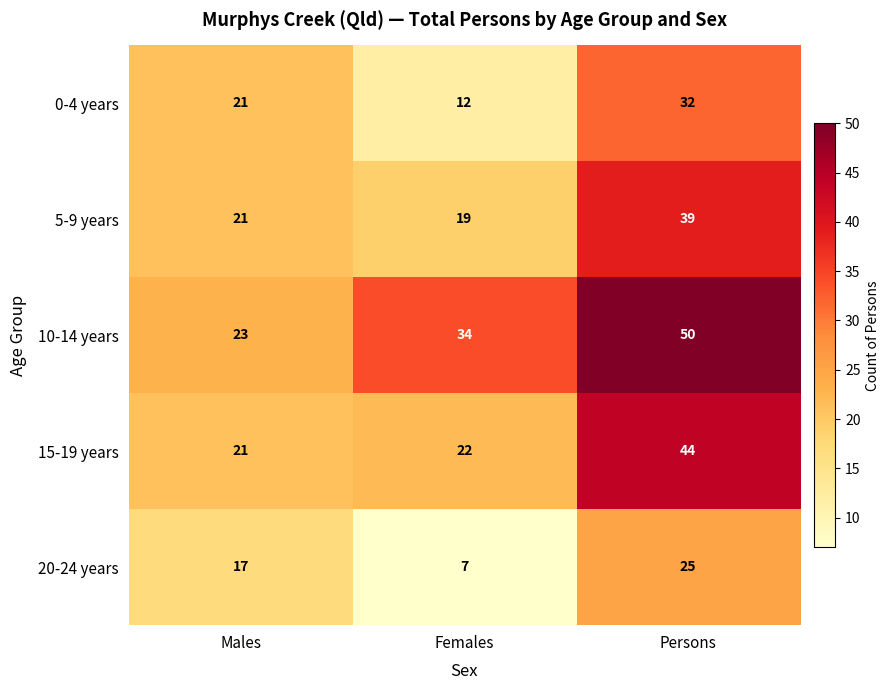

What is the smallest value displayed?

7